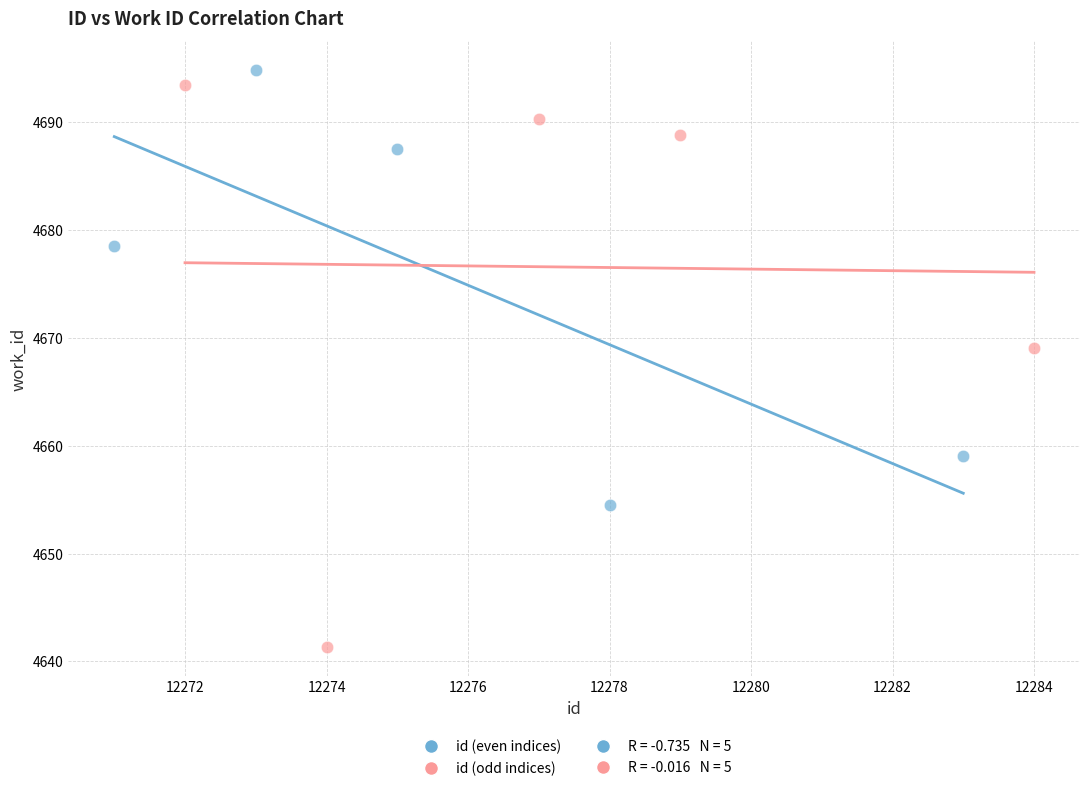

Which series has the widest spread of Y values?

id (odd indices)